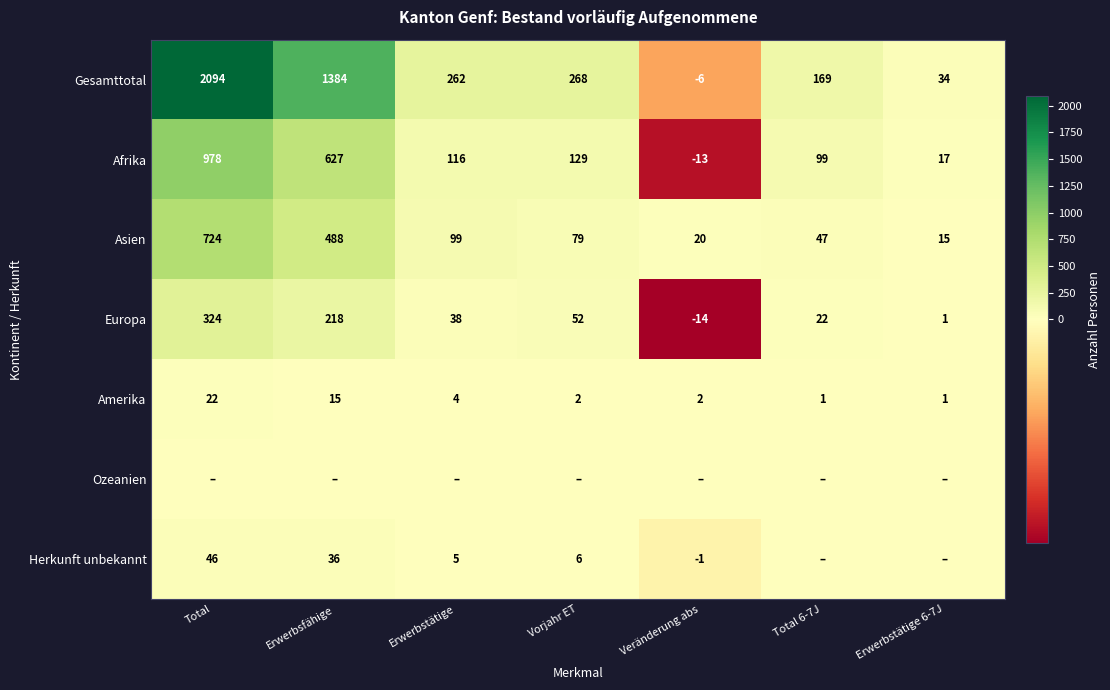

What is the sum of all Europa values?

641